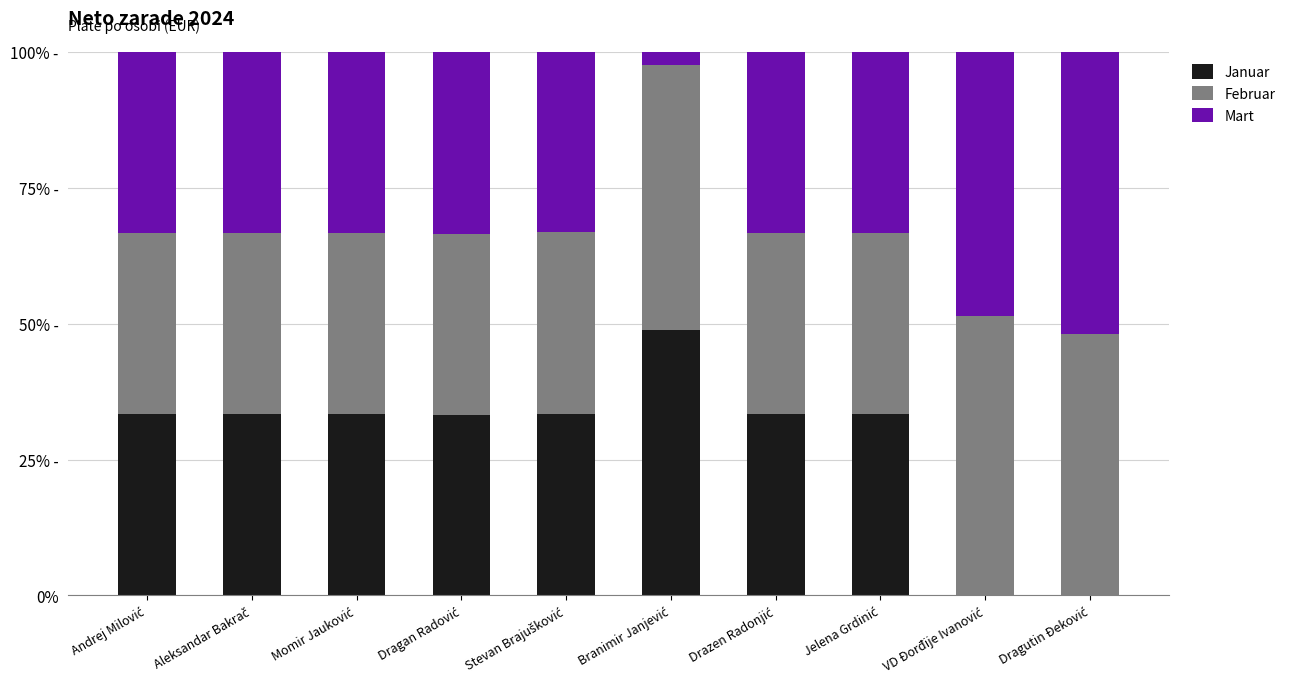

Rank the series by their average value, from highest to lowest.

Februar, Mart, Januar